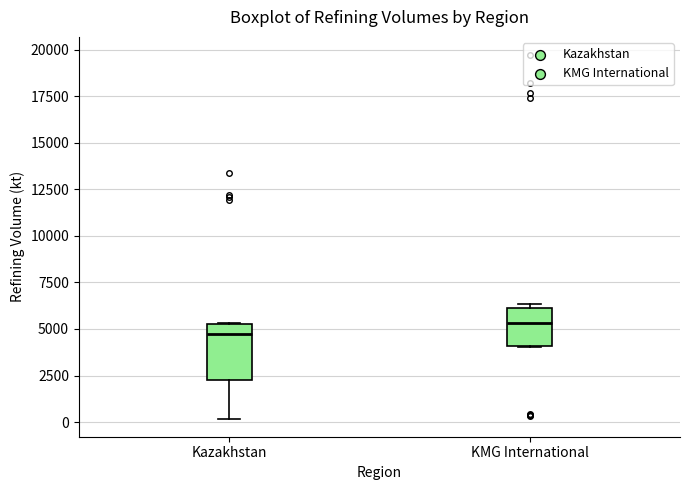

Reading left to right, transcribe this box plot: for each box, give where its median line is, the range the box spans, and where its two whiskers end, as read against the y-axis. The values are not printed on the chart, so give them approximately, as read against the axis.

Kazakhstan: median 4500, box 2000 to 5500, whiskers 0 to 5500
KMG International: median 5500, box 4000 to 6000, whiskers 4000 to 6500